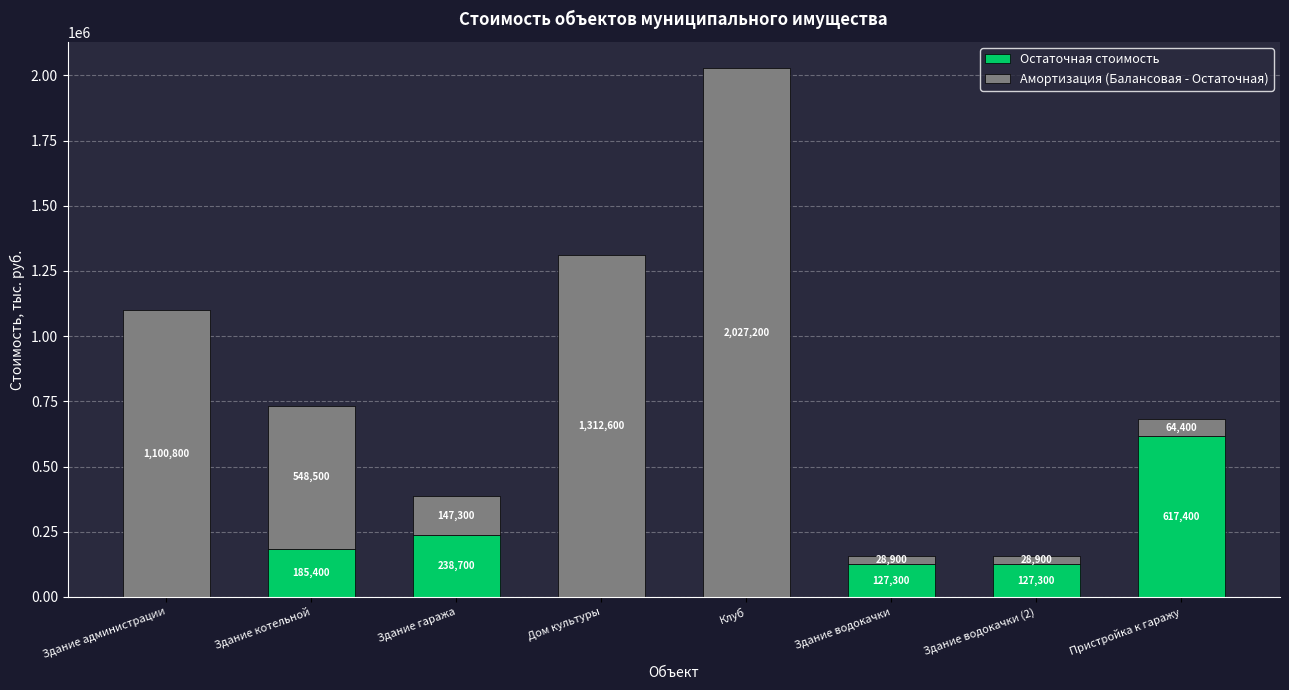

At which category is the sum across all series the highest?

Клуб